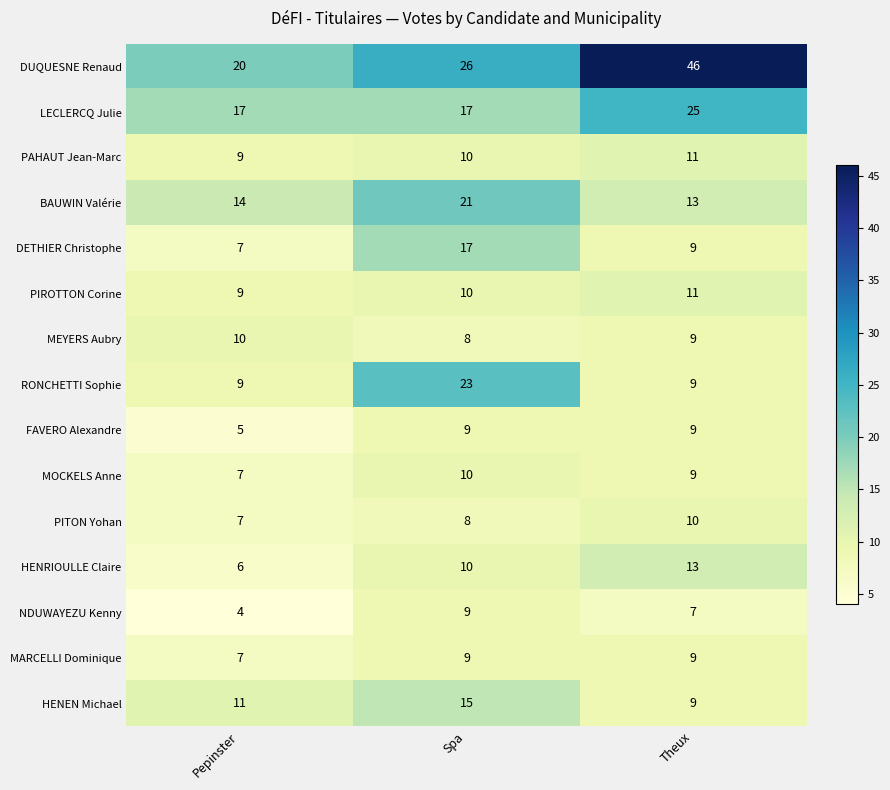

What is the sum of all PAHAUT Jean-Marc values?

30